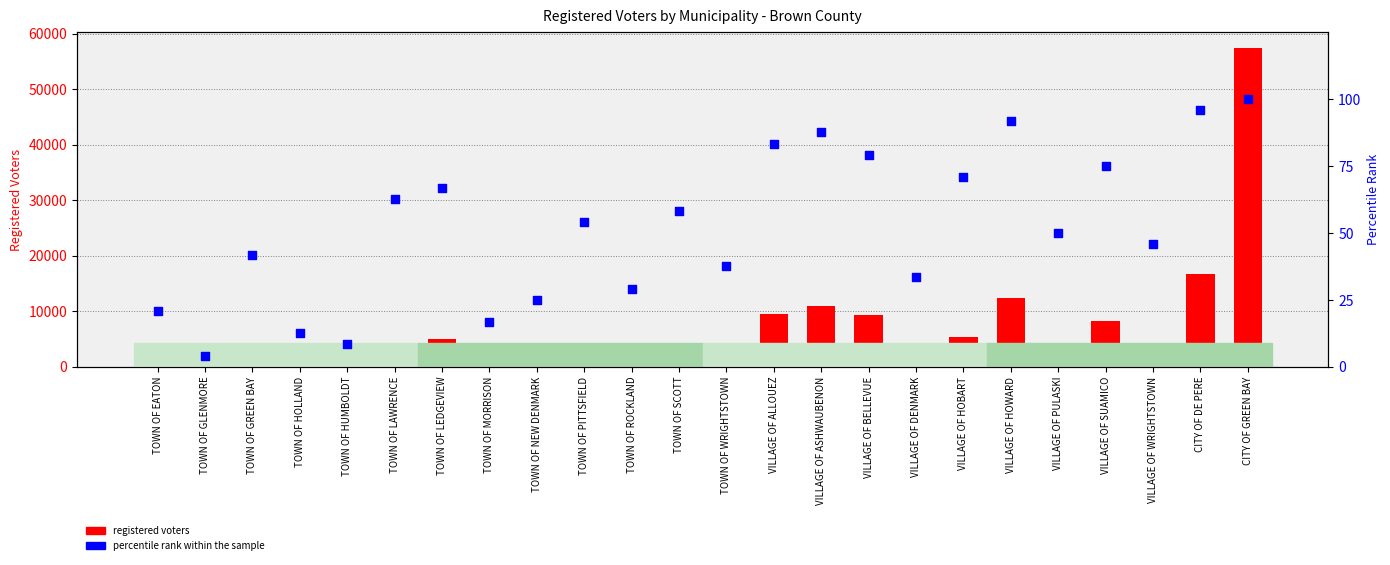

What is the total value across all series at TOWN OF ROCKLAND?

1305.2